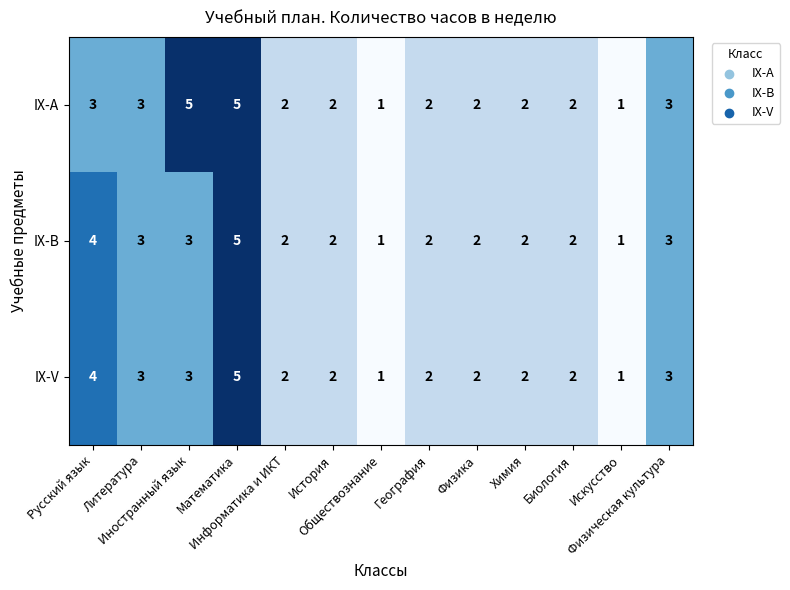

What is the highest value of the IX-A series?

5